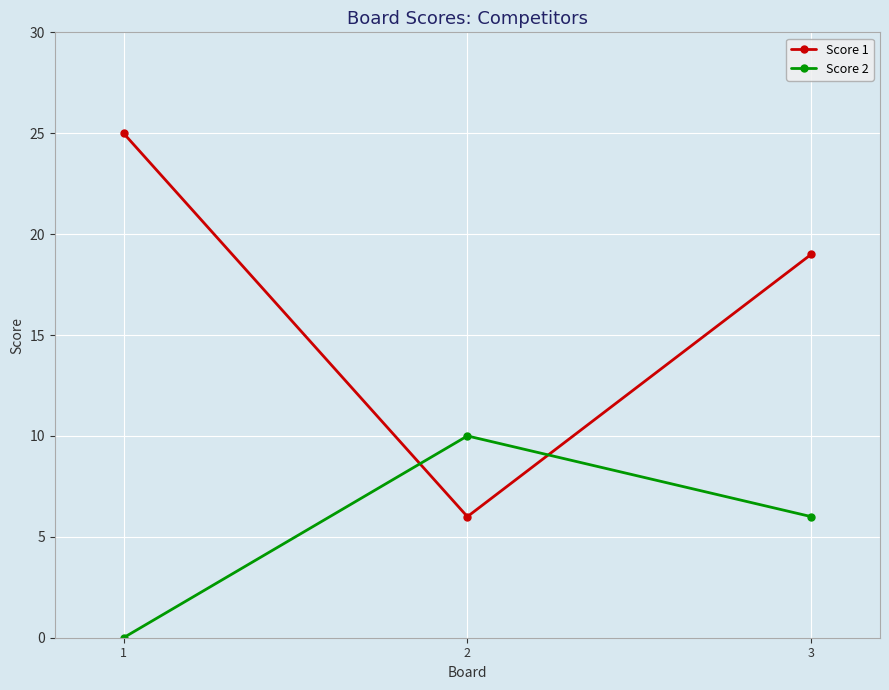

Which series has the widest spread of values?

Score 1